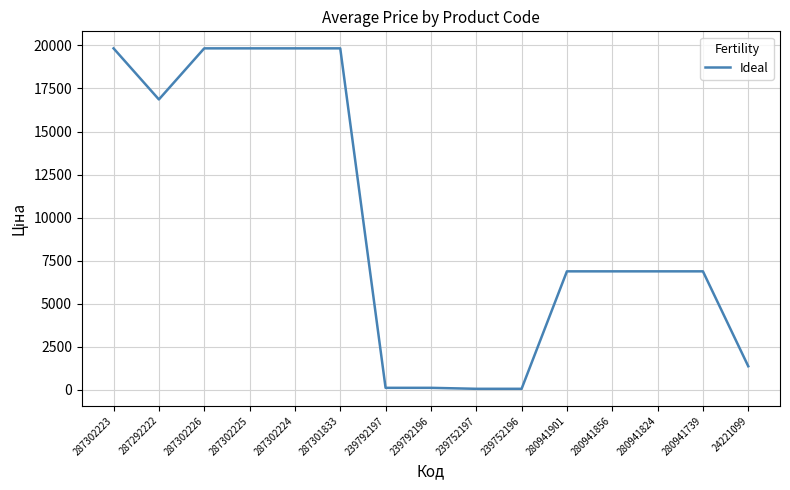

What is the change in value from 287302225 to 239752197?

-19774.4